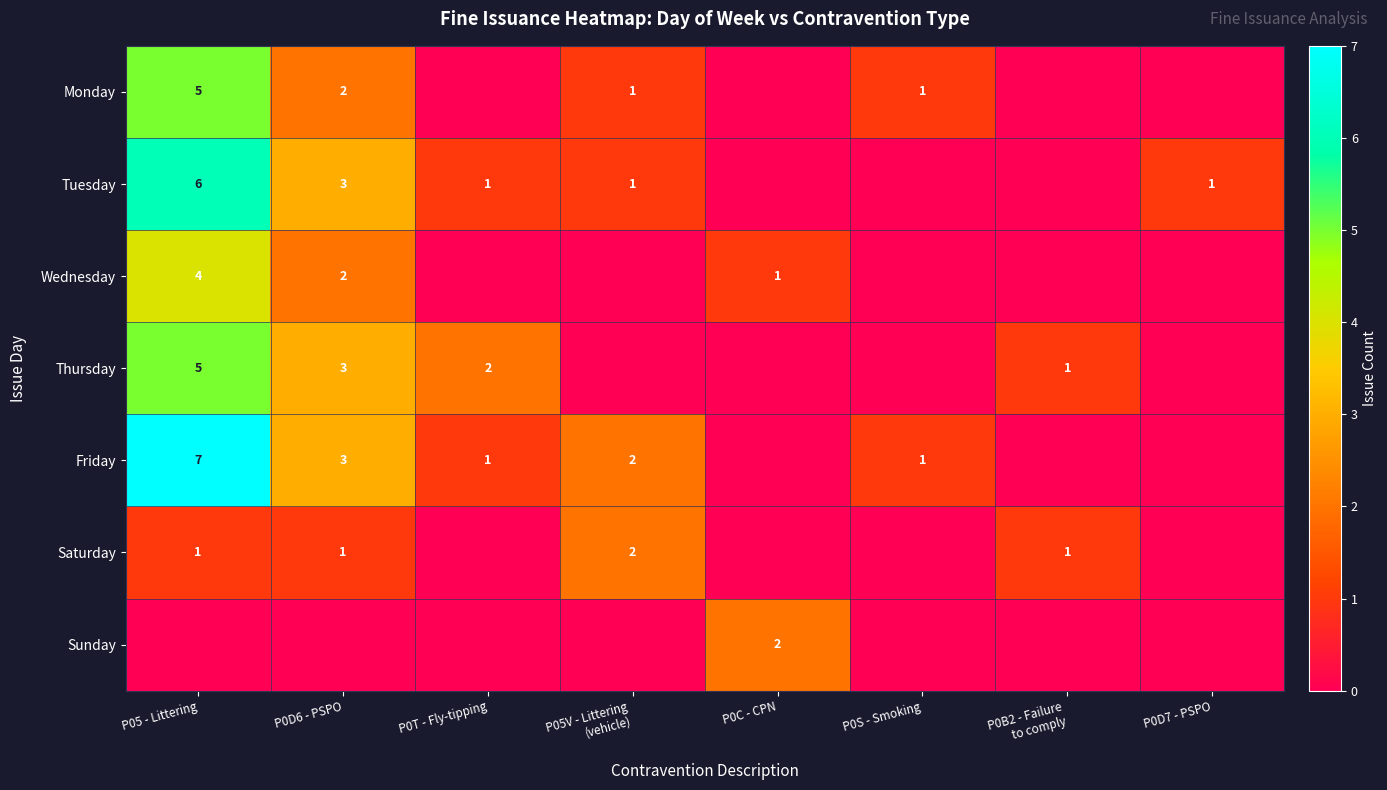

At which category is the sum across all series the highest?

P05 - Littering